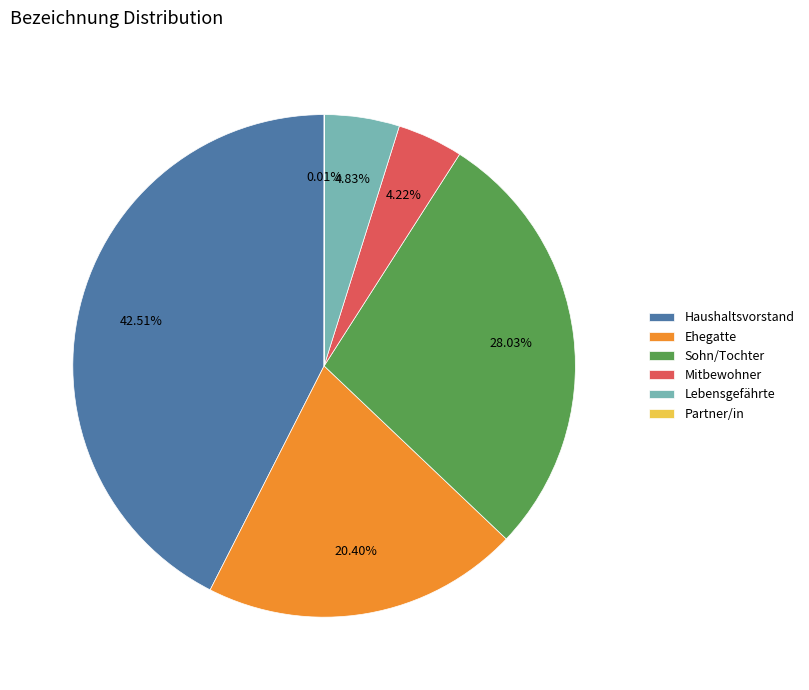

To the nearest percent, what percentage of the pie is Lebensgefährte?

5%